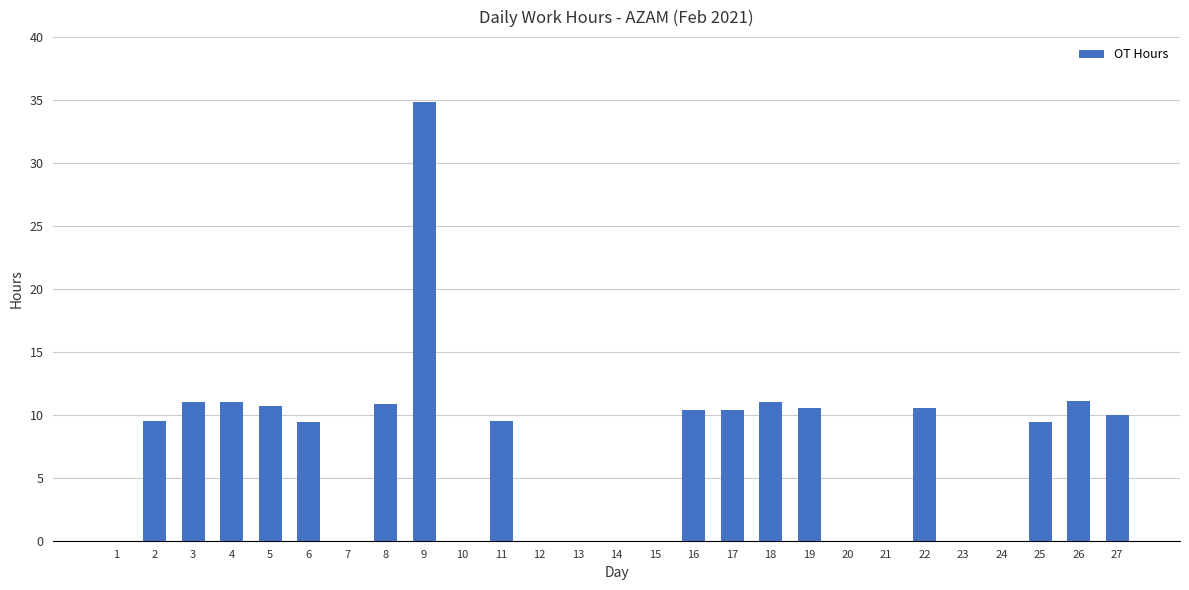

What is the maximum value shown in the chart?

34.9